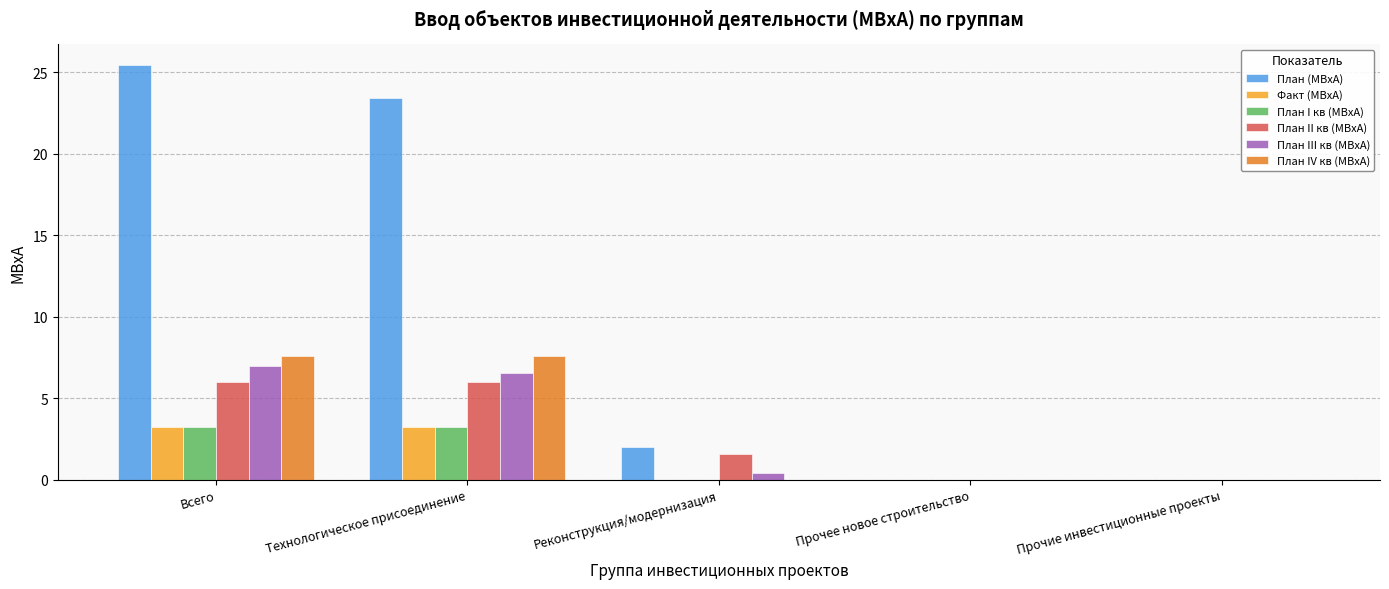

What value does the План IV кв (МВхА) series have at Технологическое присоединение?

7.6